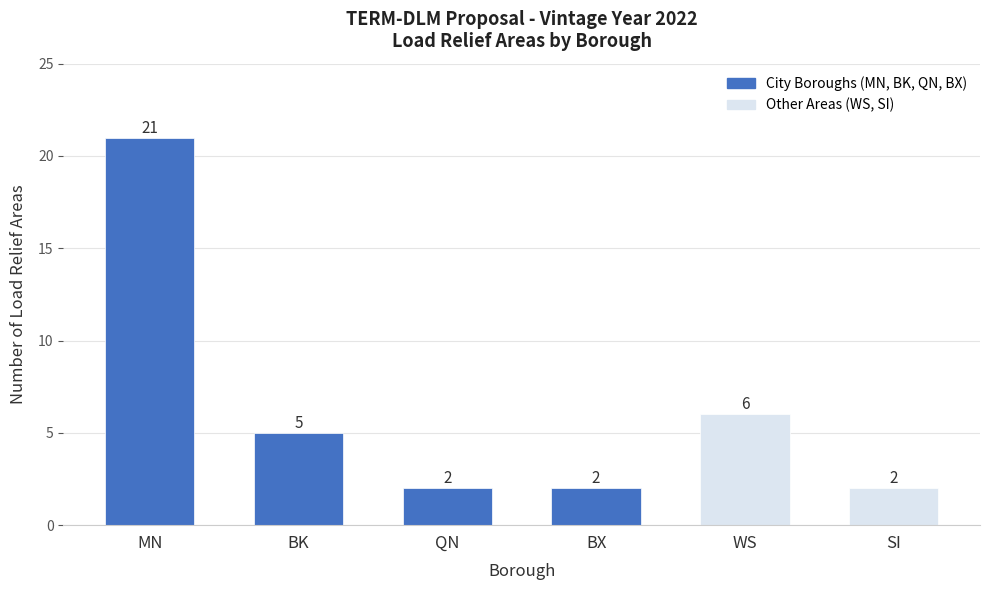

What is the minimum value shown in the chart?

2